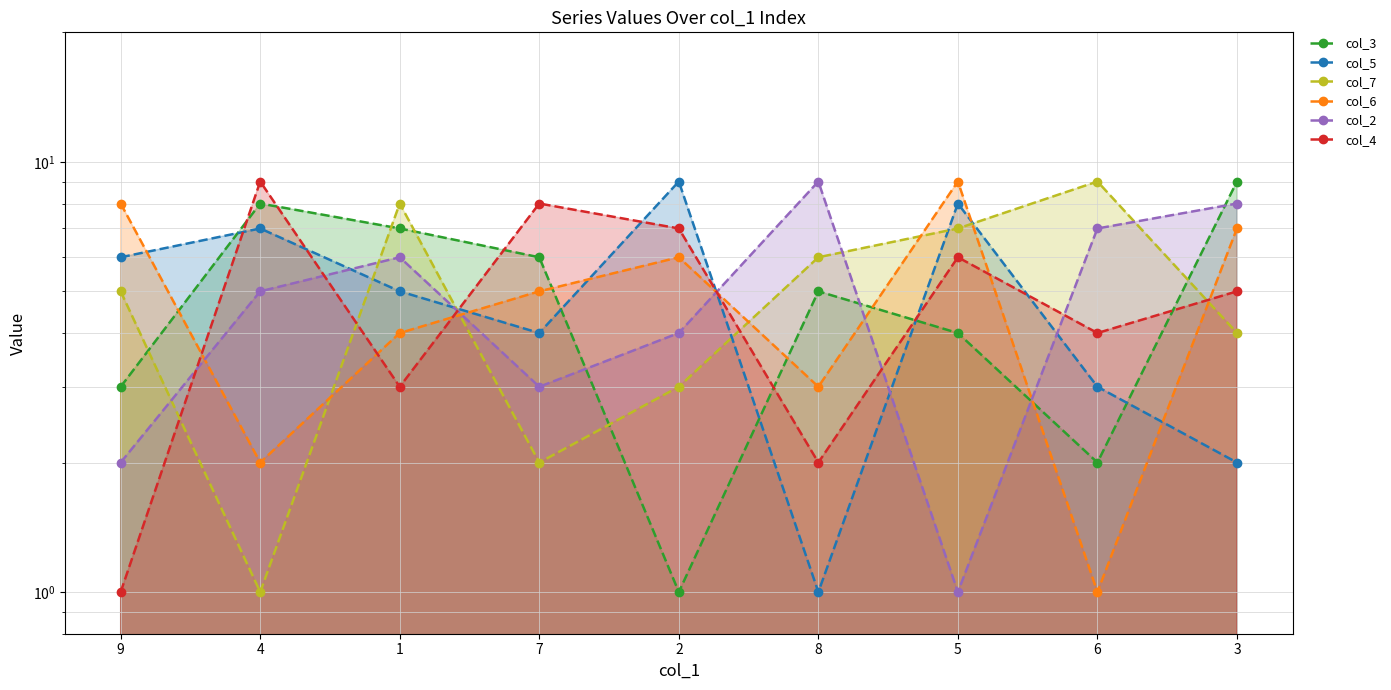

The col_7 series shows 3 at 7. True or false?

False